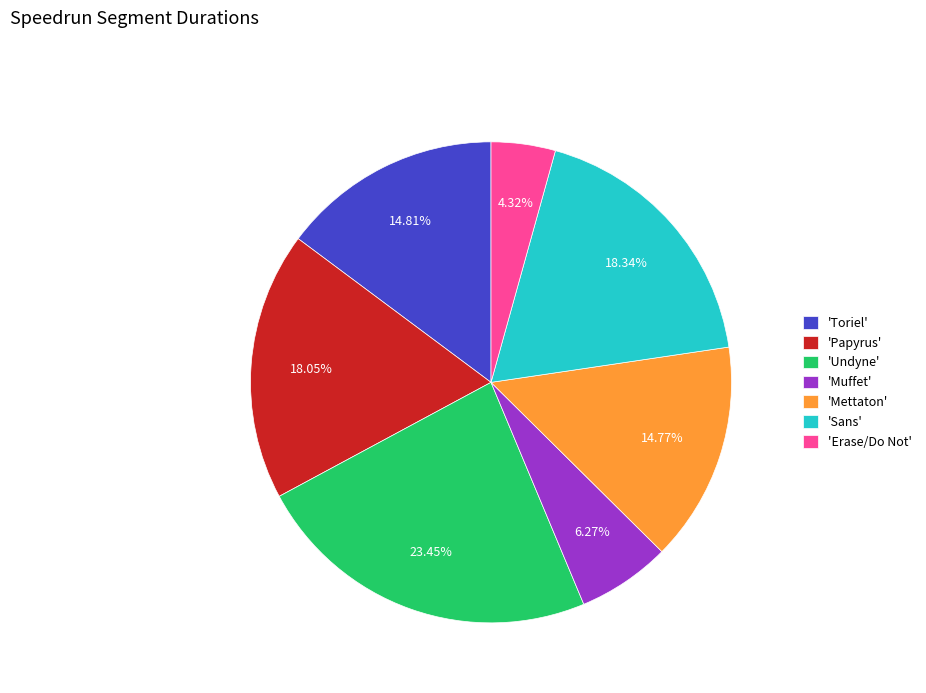

What is the smallest slice in the pie chart?

'Erase/Do Not'